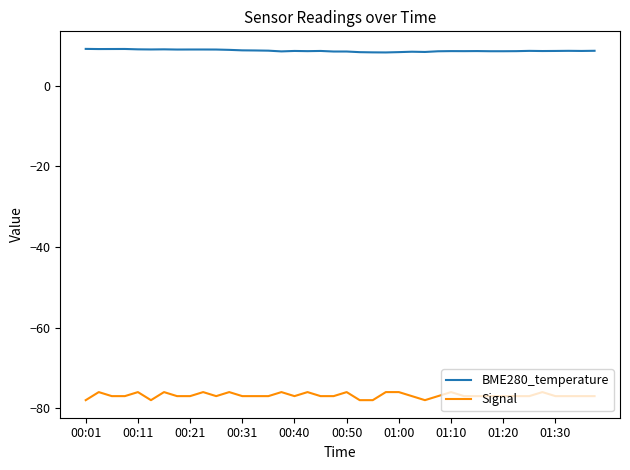

Rank the series by their maximum value, from lowest to highest.

Signal, BME280_temperature